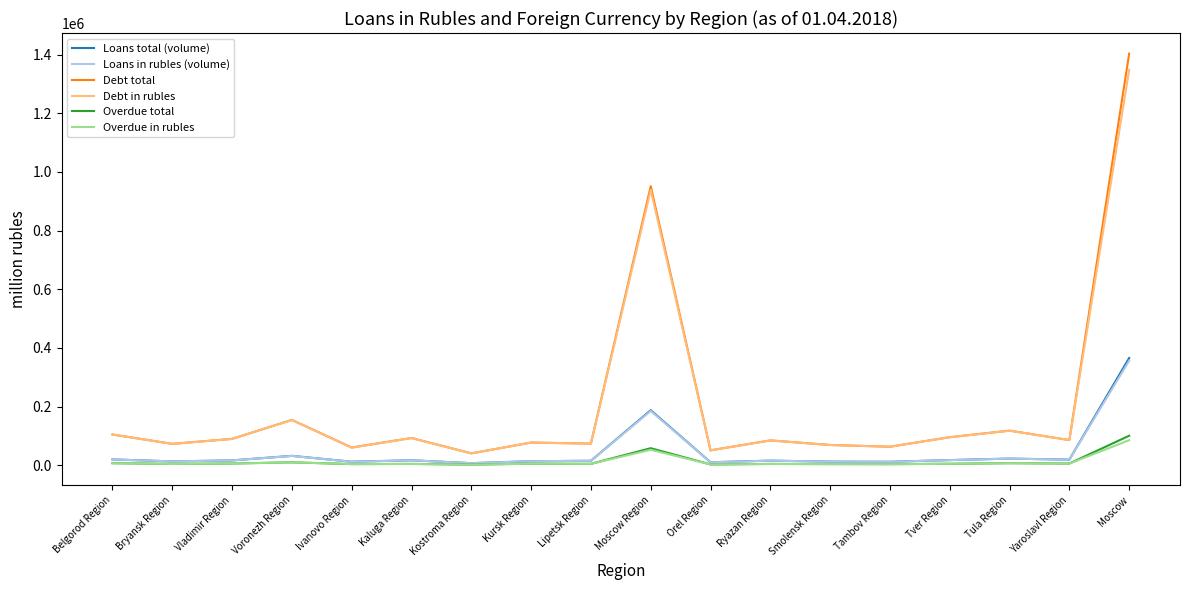

The value of Overdue total at Moscow Region is 58506. True or false?

True